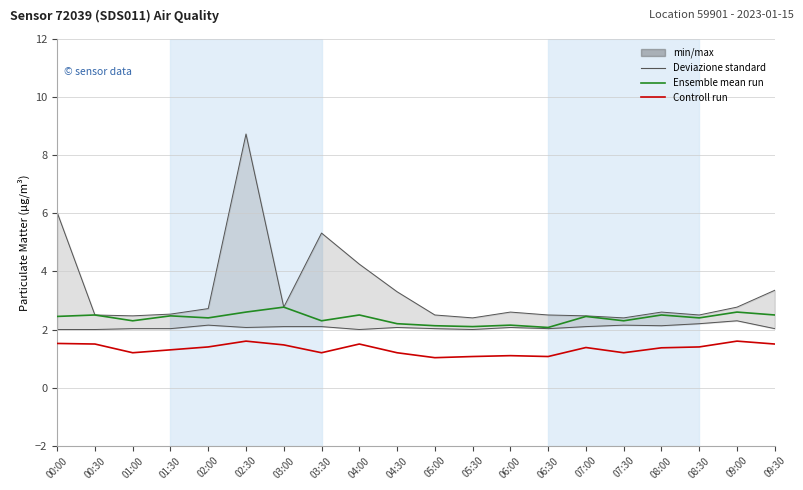

Between 02:00 and 08:30, which series saw the biggest shift?

Ensemble mean run (P1)